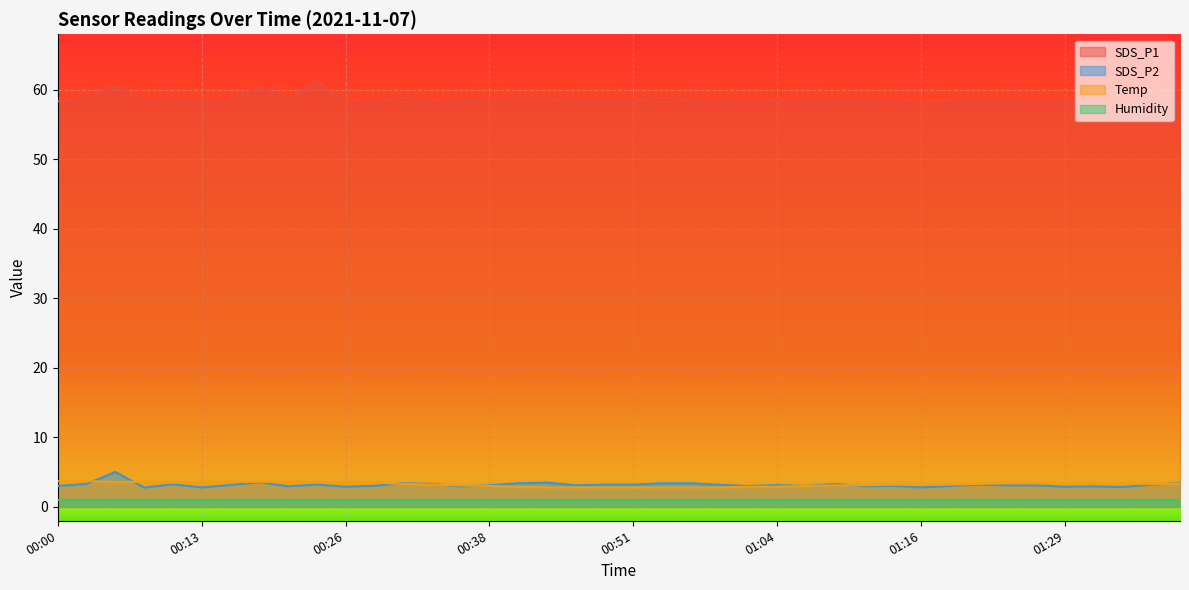

What position from the left is 01:16?

31